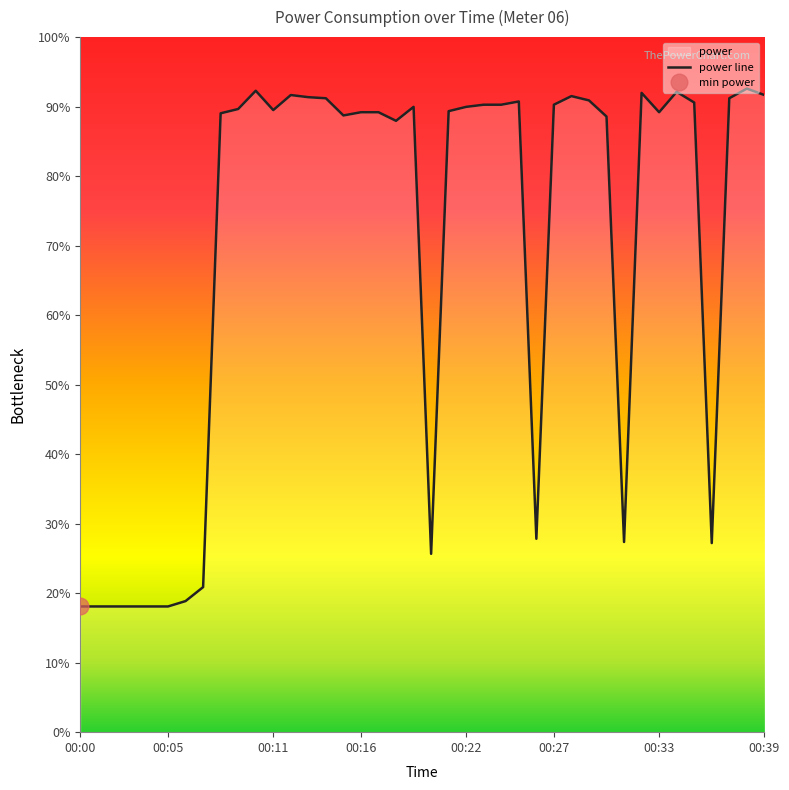

How many points are lower than both their immediate neighbors (excluding endpoints)?

8